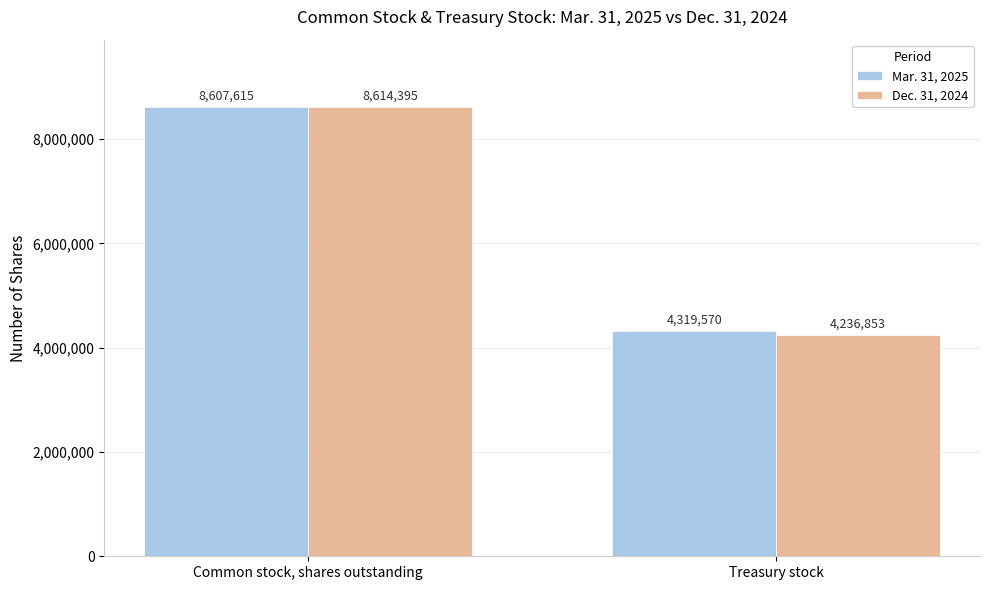

Reading left to right, extract all data points from this chart.

Mar. 31, 2025: Common stock, shares outstanding=8607615	Treasury stock=4319570
Dec. 31, 2024: Common stock, shares outstanding=8614395	Treasury stock=4236853